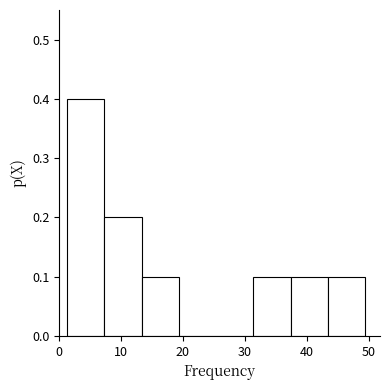

How tall is the bar that spans 13 to 19 on the x-axis? Neither the bar edges nor the heights are printed on the chart, so give them approximately, as read against the axes.

0.1